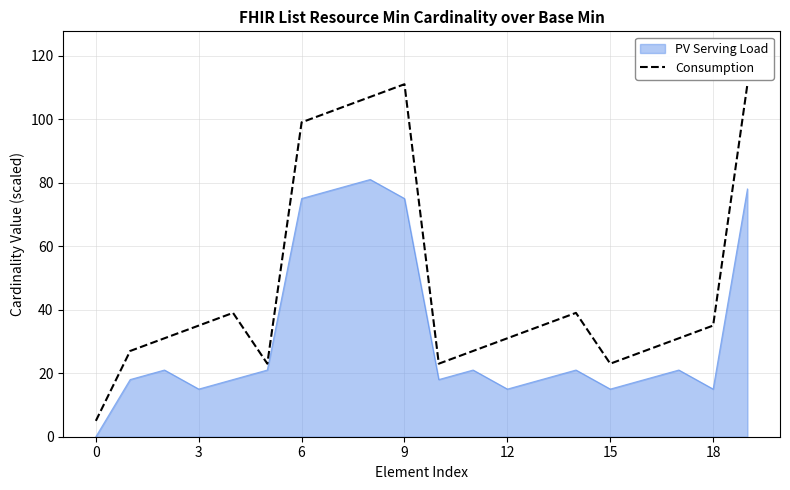

Rank the series by their average value, from highest to lowest.

Consumption, PV Serving Load